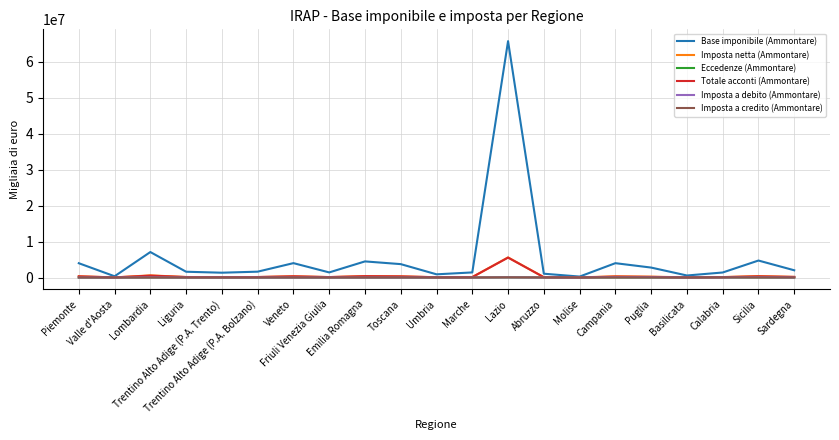

Which series has the widest spread of values?

Base imponibile (Ammontare)